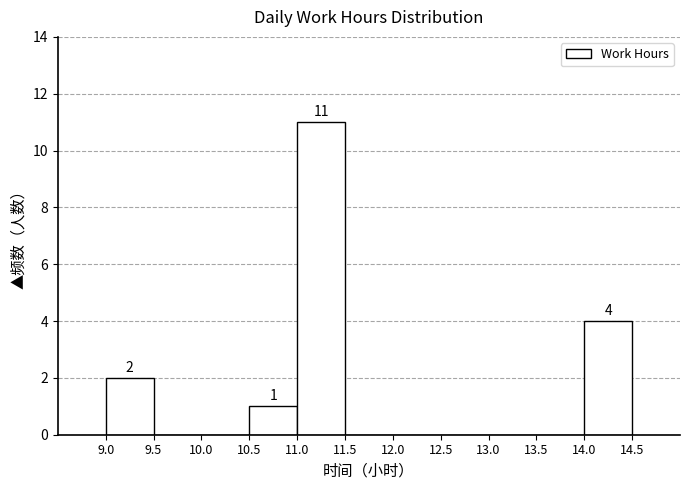

Over which range of the x-axis is the bar tallest?

11.0 to 11.5